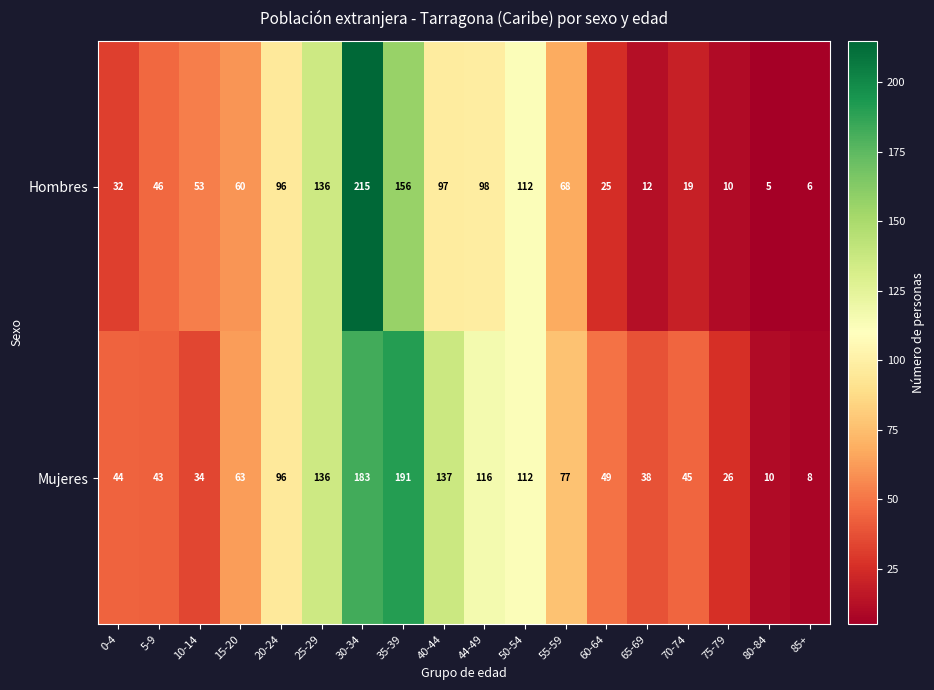

Which series has the largest range (max minus min)?

Hombres